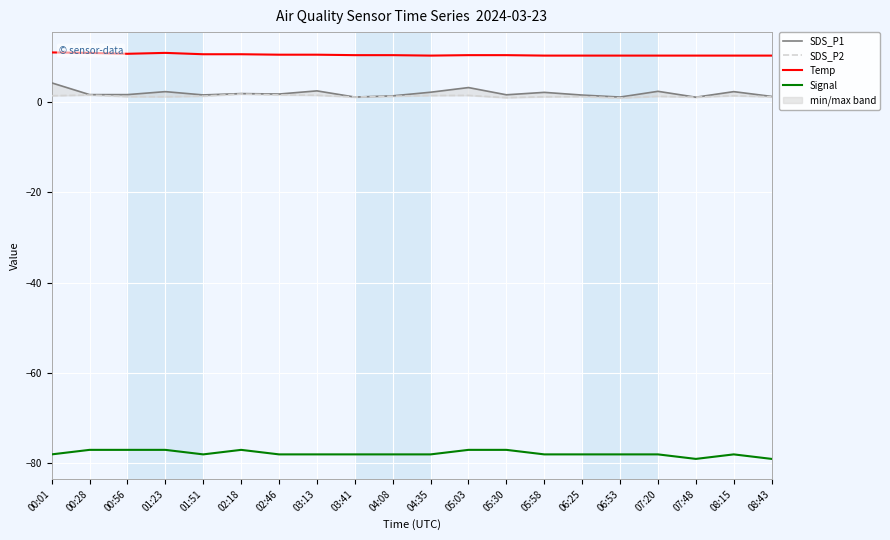

What are all the series names shown in the legend?

SDS_P1, SDS_P2, Temp, Signal